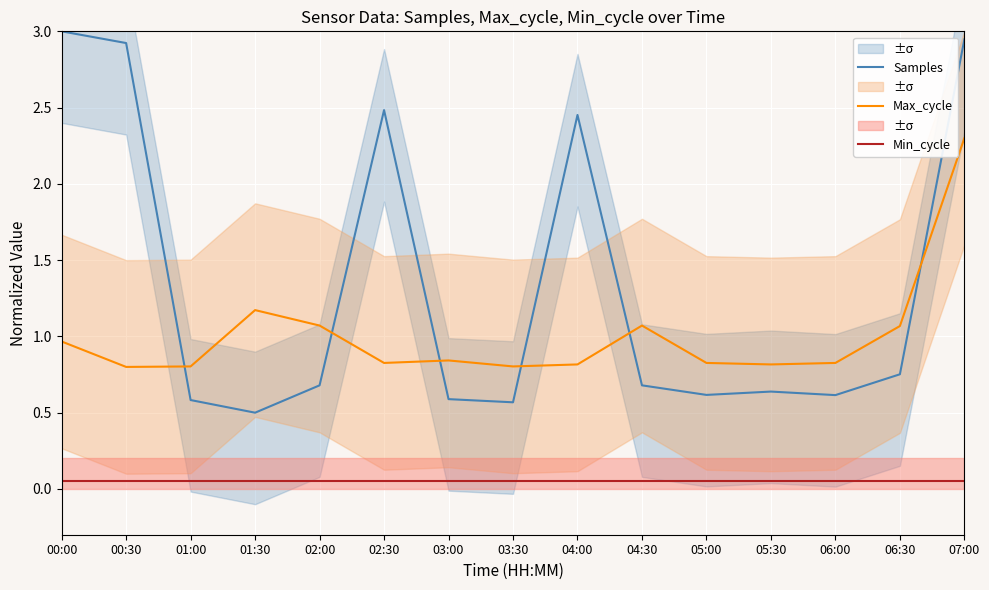

List the labels in order of Min_cycle value, largest first.

00:00, 00:30, 01:00, 01:30, 02:00, 02:30, 03:00, 03:30, 04:00, 04:30, 05:00, 05:30, 06:00, 06:30, 07:00